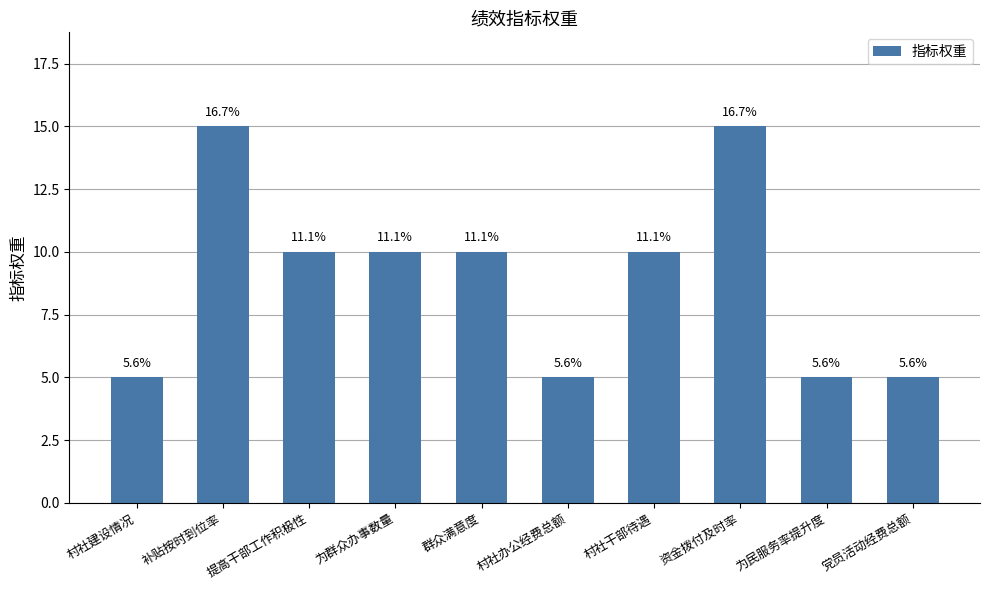

True or false: the data shows 5 at 党员活动经费总额.

True